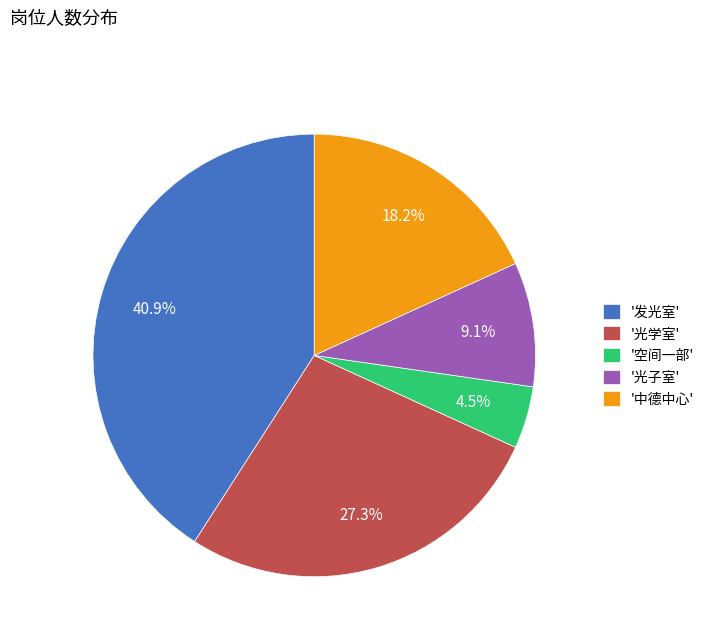

How many segments does this pie chart have?

5